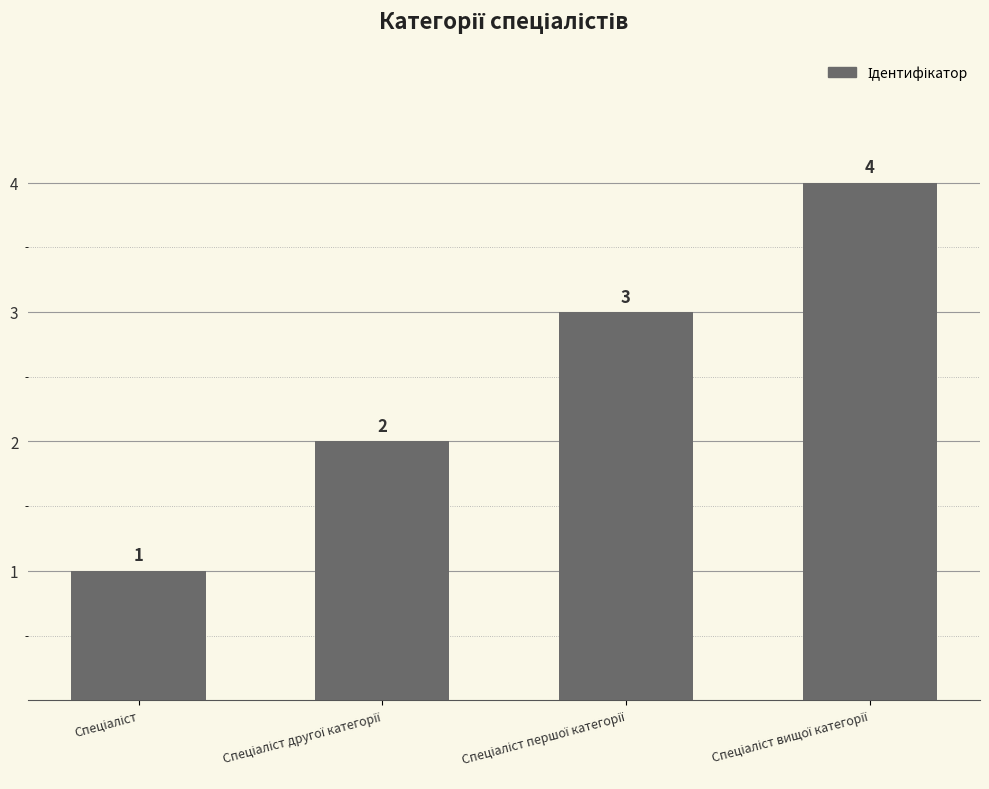

Does the chart contain any negative values?

No